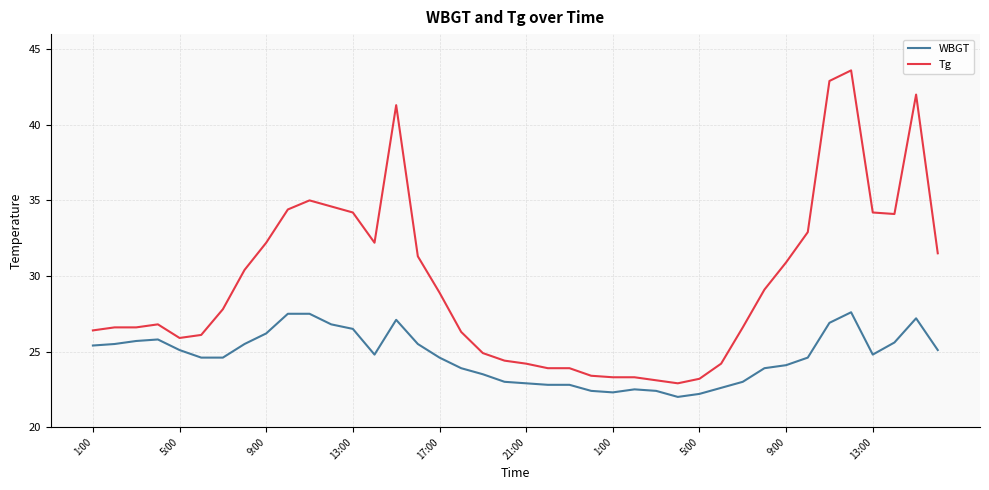

List the series in order of their overall mean, highest first.

Tg, WBGT